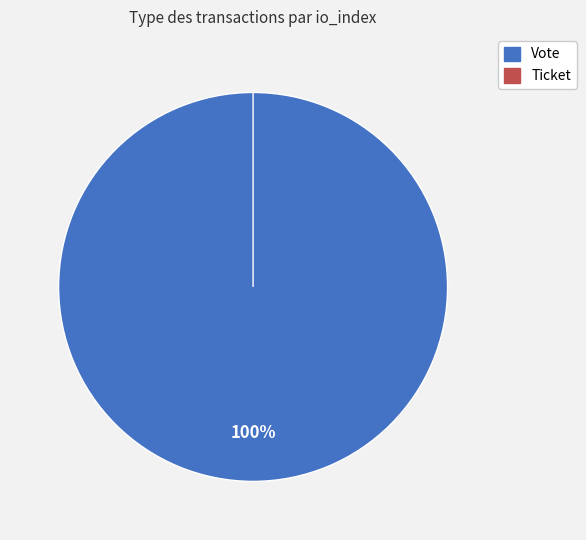

How many slices are in this pie chart?

2